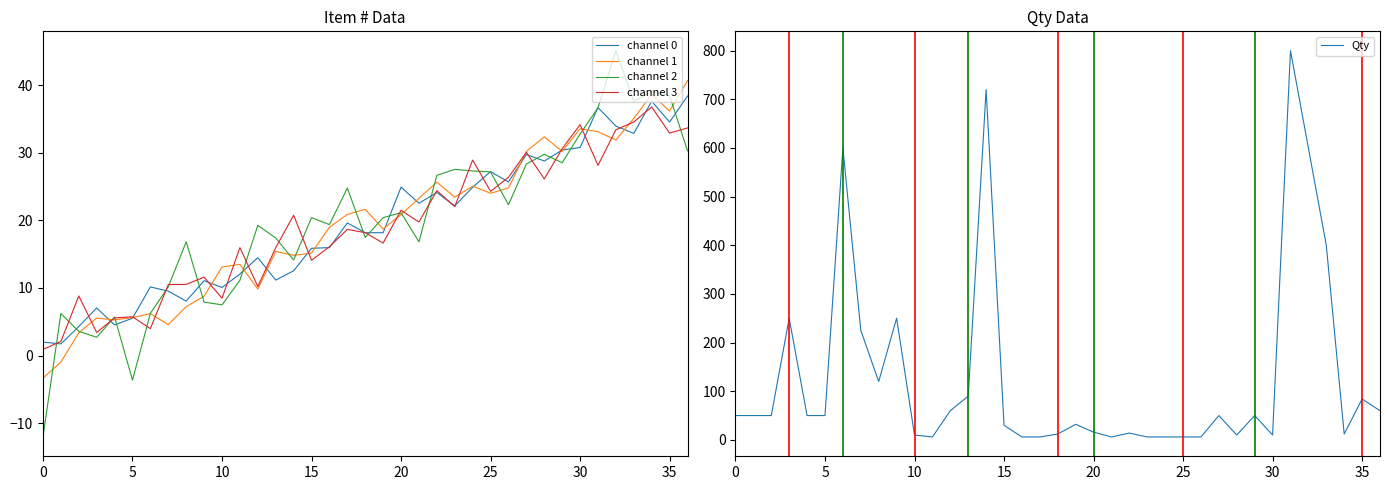

What is the label of the 15th point from the right?

22